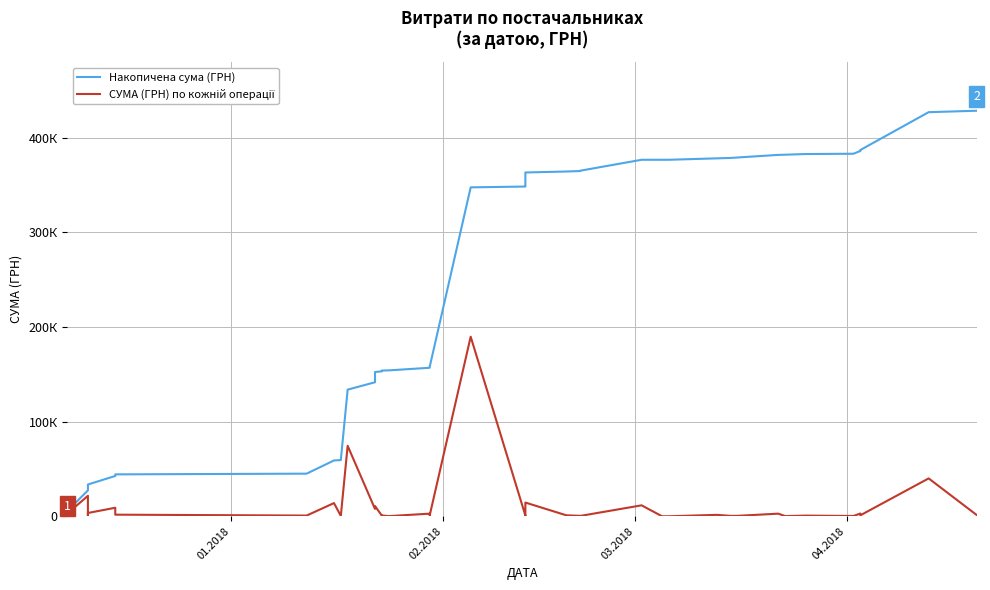

The СУМА (ГРН) по кожній операції series shows 2500.0 at 04.2018. True or false?

True